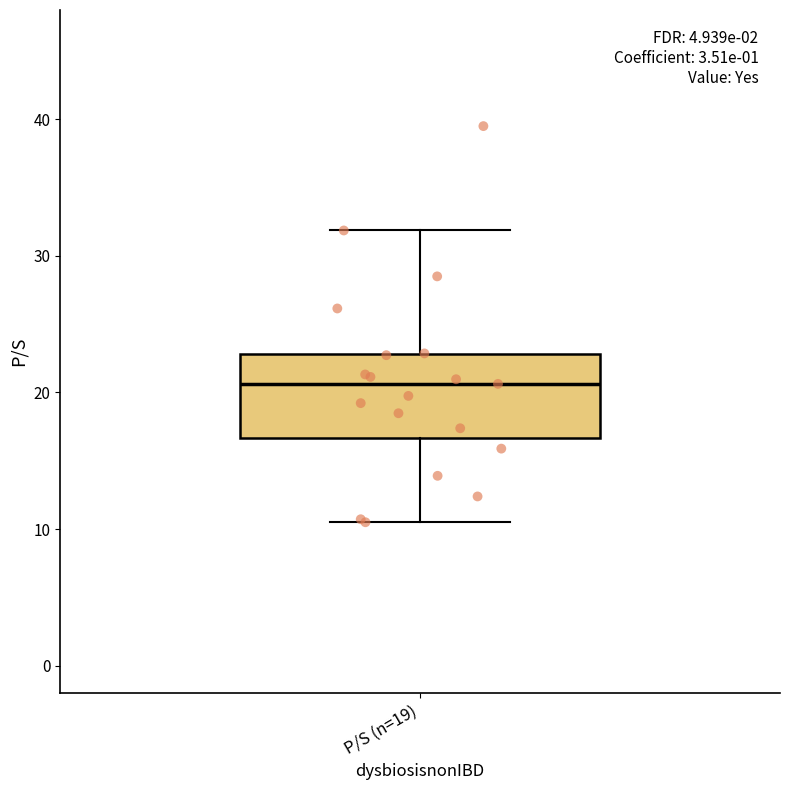

Read this box plot against the y-axis: the position of the median line, the range covered by the box, and the ends of both whiskers. The values are not printed on the chart, so give them approximately, as read against the axis.

median 21, box 17 to 23, whiskers 11 to 32